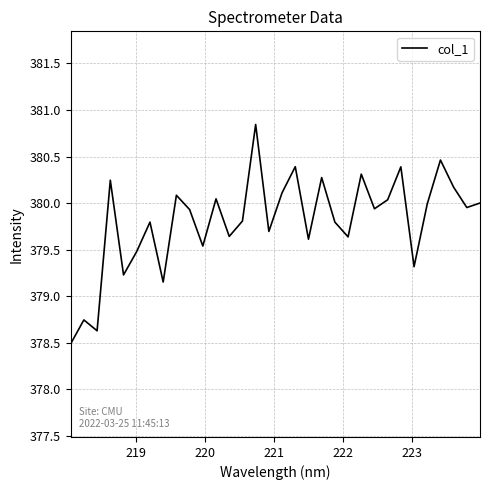

What is the difference between the maximum and minimum values?

2.4